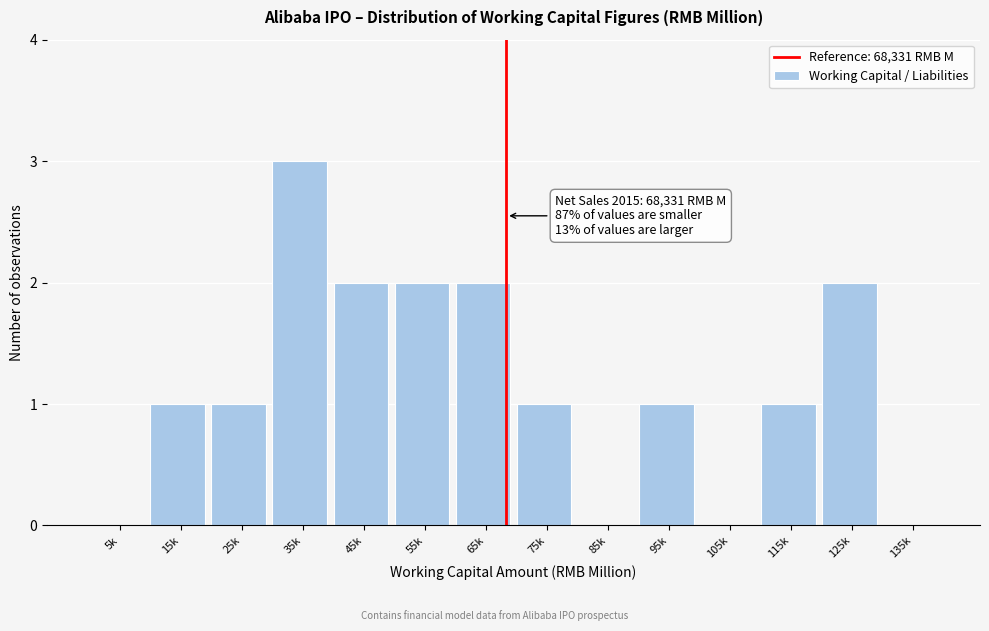

Reading left to right, list all the values displayed in this chart.

5k=0	15k=1	25k=1	35k=3	45k=2	55k=2	65k=2	75k=1	85k=0	95k=1	105k=0	115k=1	125k=2	135k=0